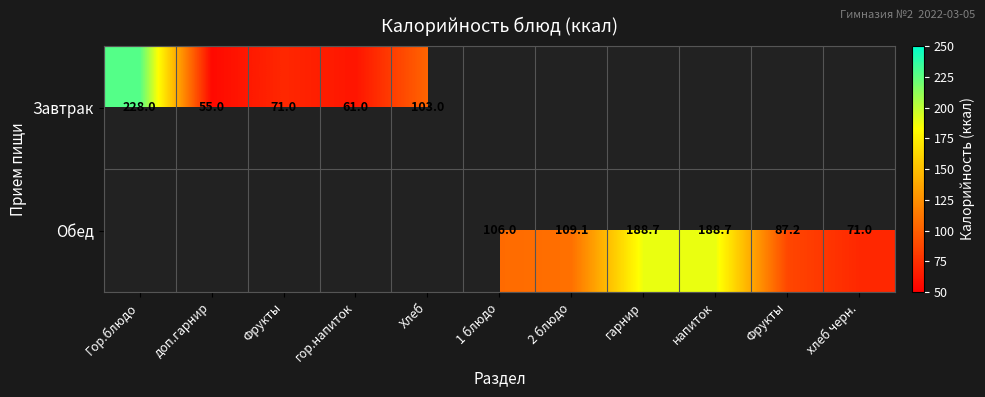

Which label corresponds to the smallest value in the chart?

доп.гарнир